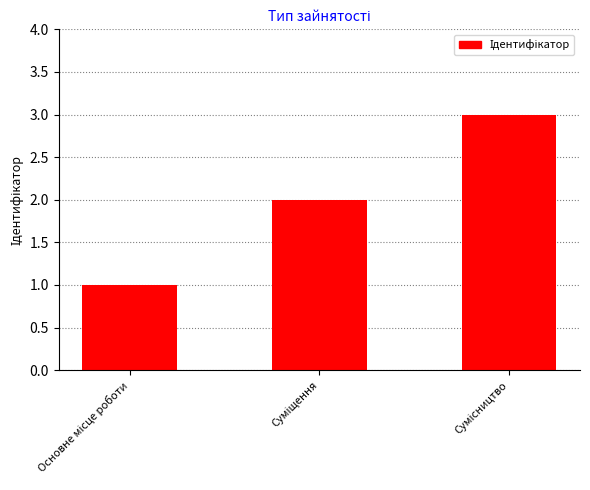

What is the greatest value displayed?

3